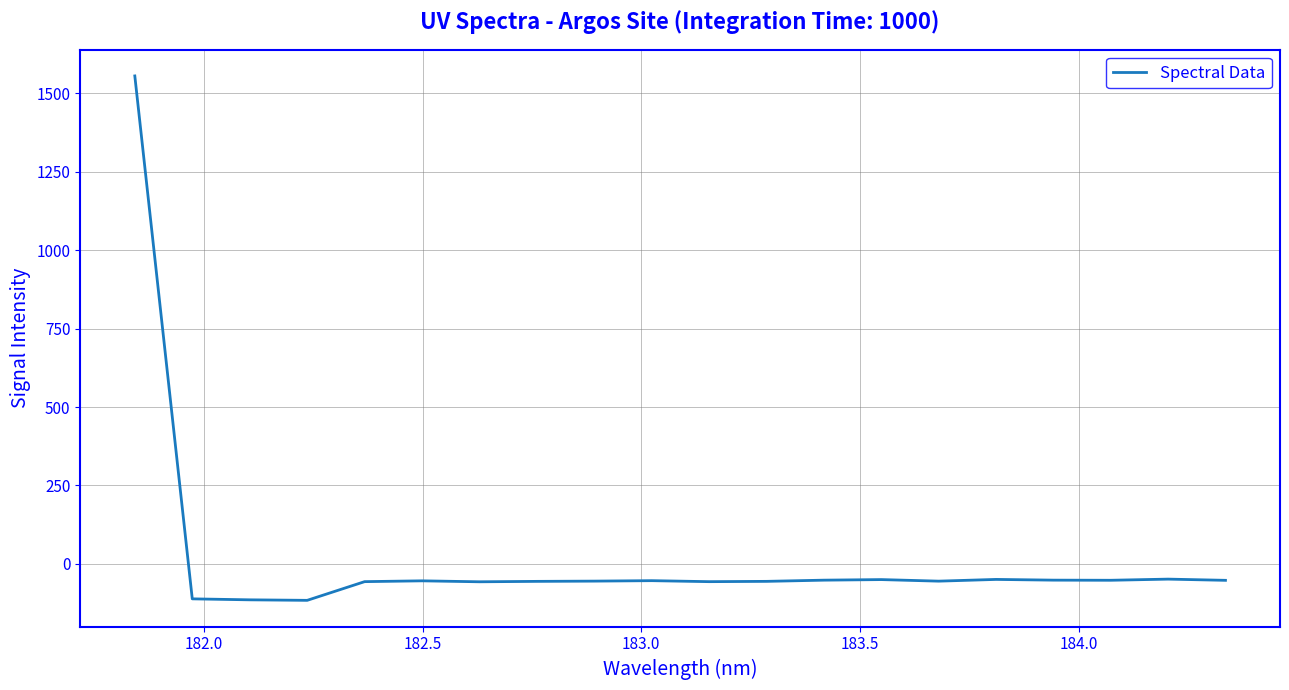

What is the maximum value shown in the chart?

1554.9